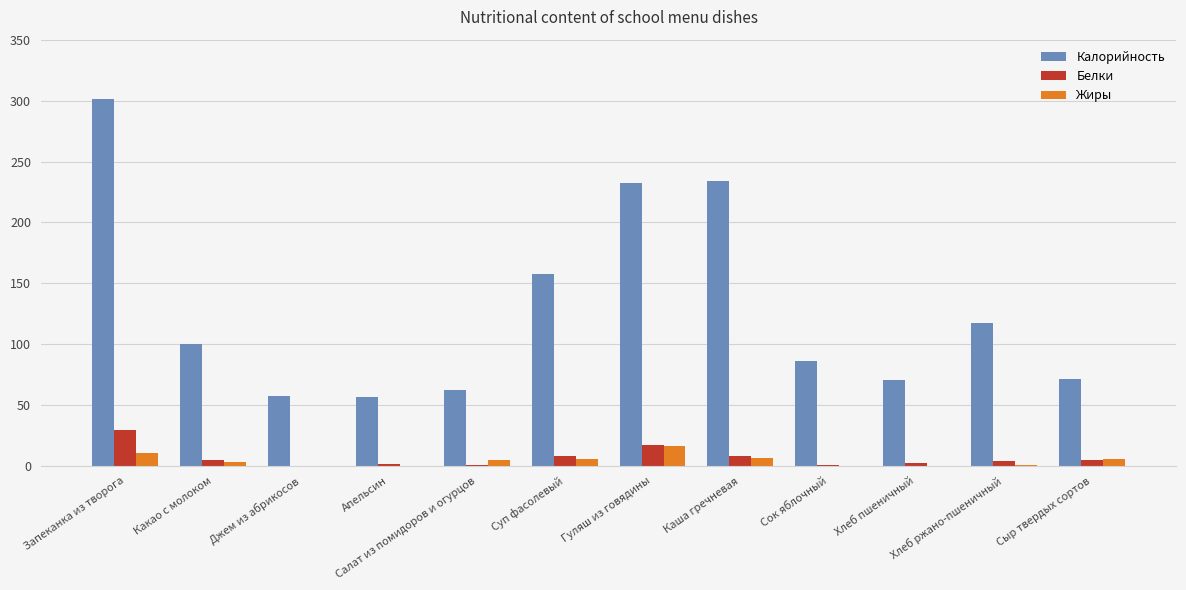

What is the highest value of the Жиры series?

16.5